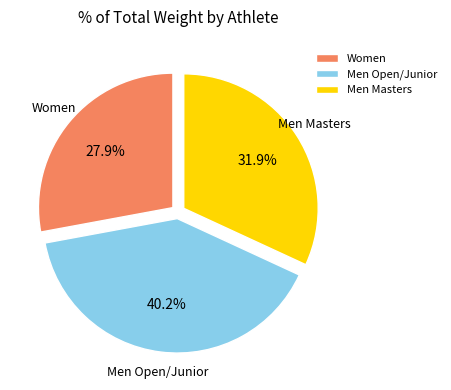

What is the largest slice in the pie chart?

Men Open/Junior